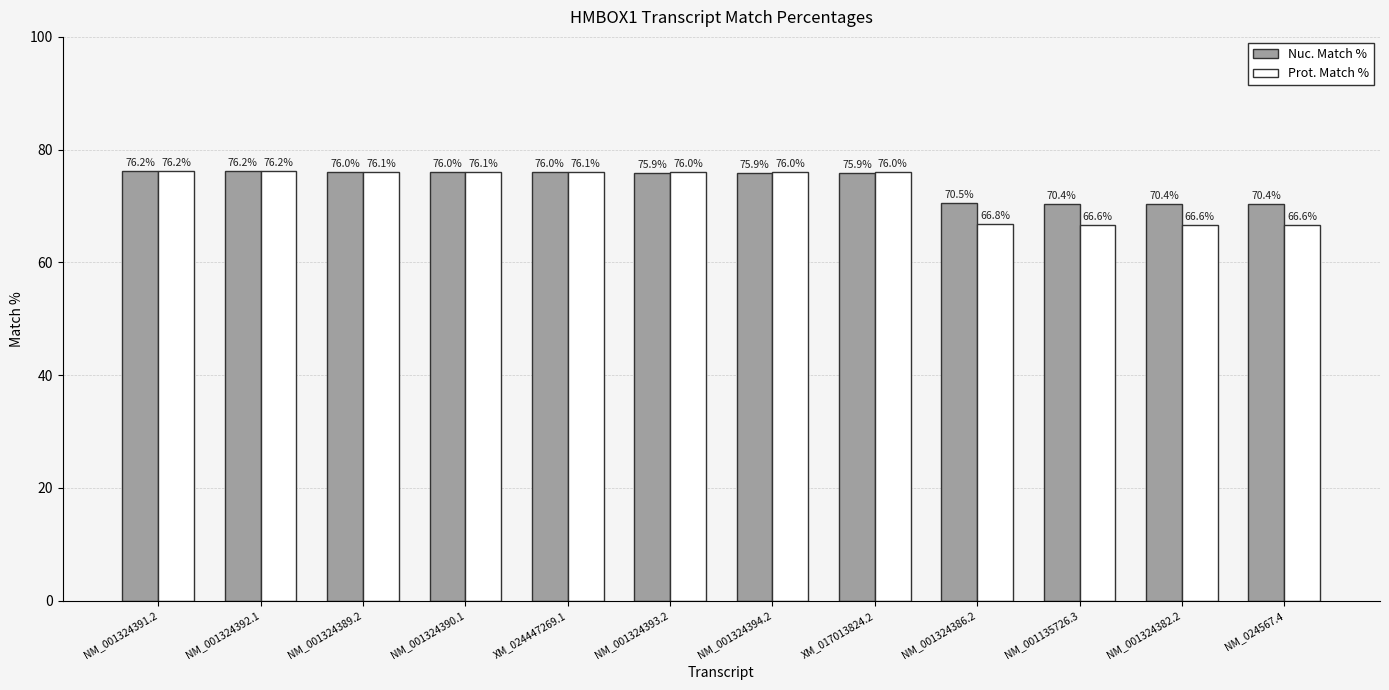

What position from the right is XM_024447269.1?

8